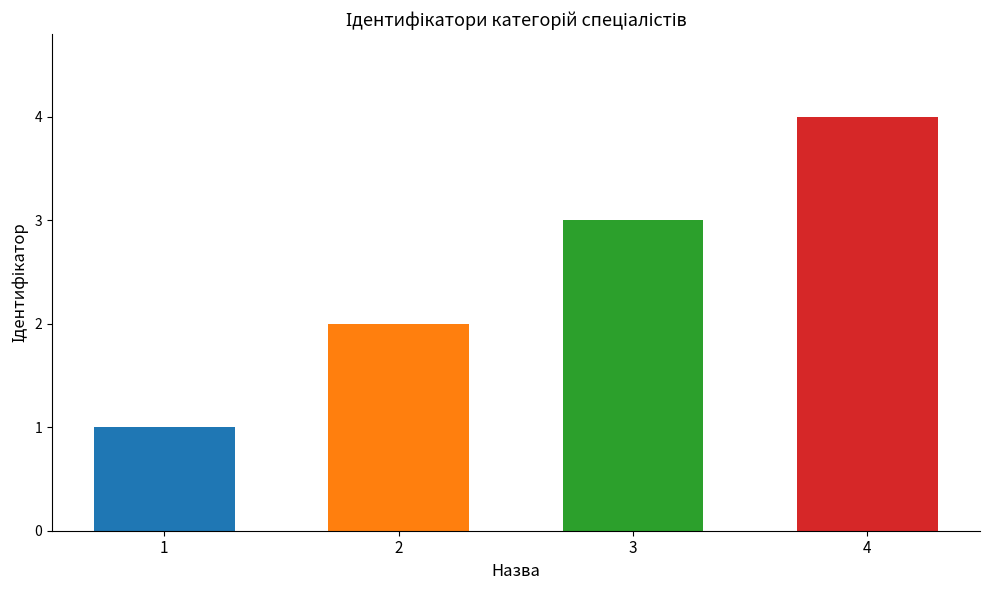

Reading left to right, what are all the values shown in this chart?

Спеціаліст=1	Спеціаліст другої категорії=2	Спеціаліст першої категорії=3	Спеціаліст вищої категорії=4